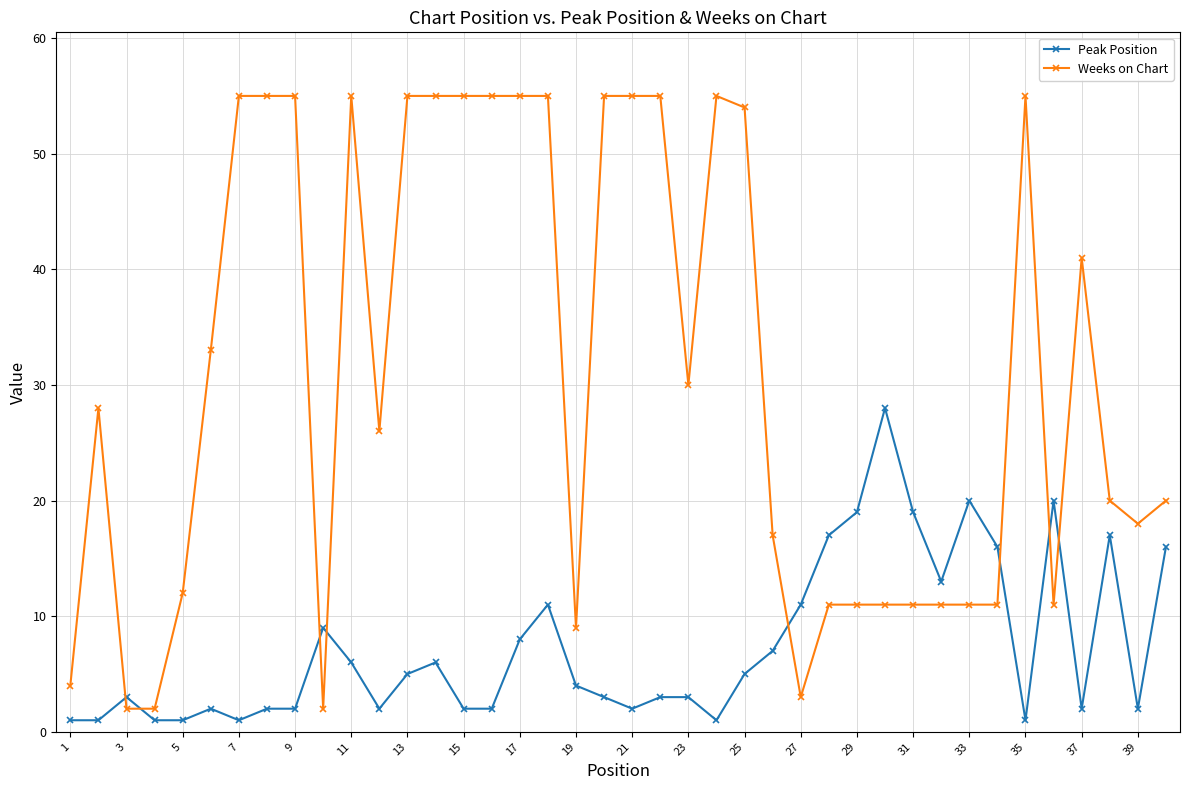

True or false: Peak Position and Weeks on Chart intersect in this chart.

True